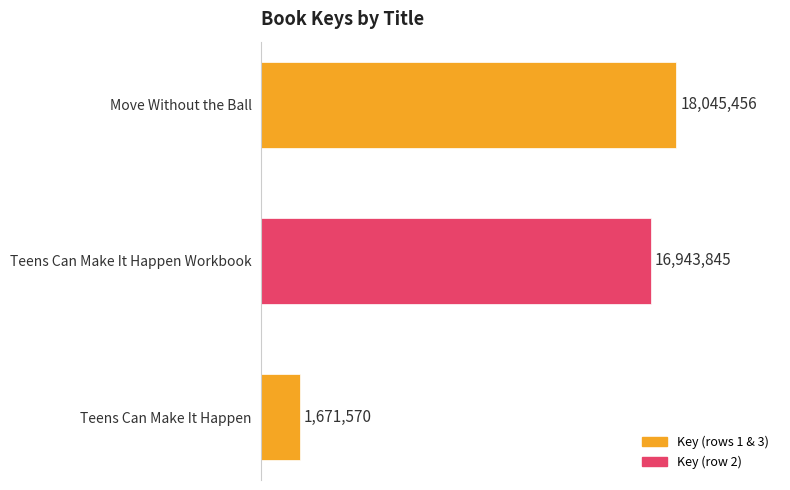

Does the chart contain any negative values?

No